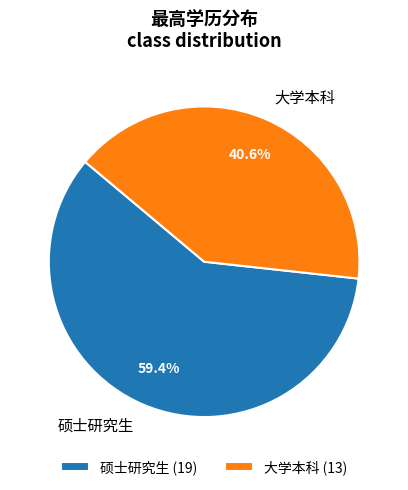

How many segments does this pie chart have?

2